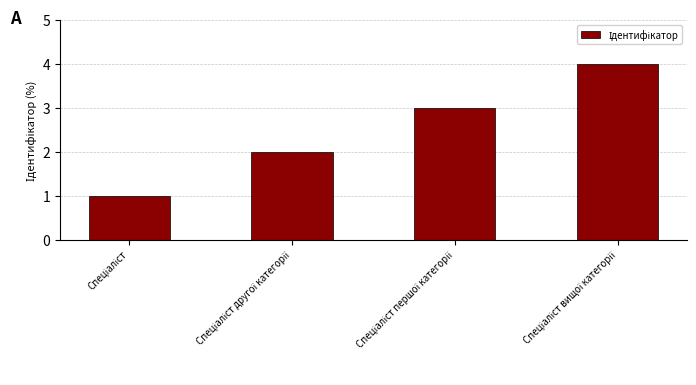

What is the greatest value displayed?

4